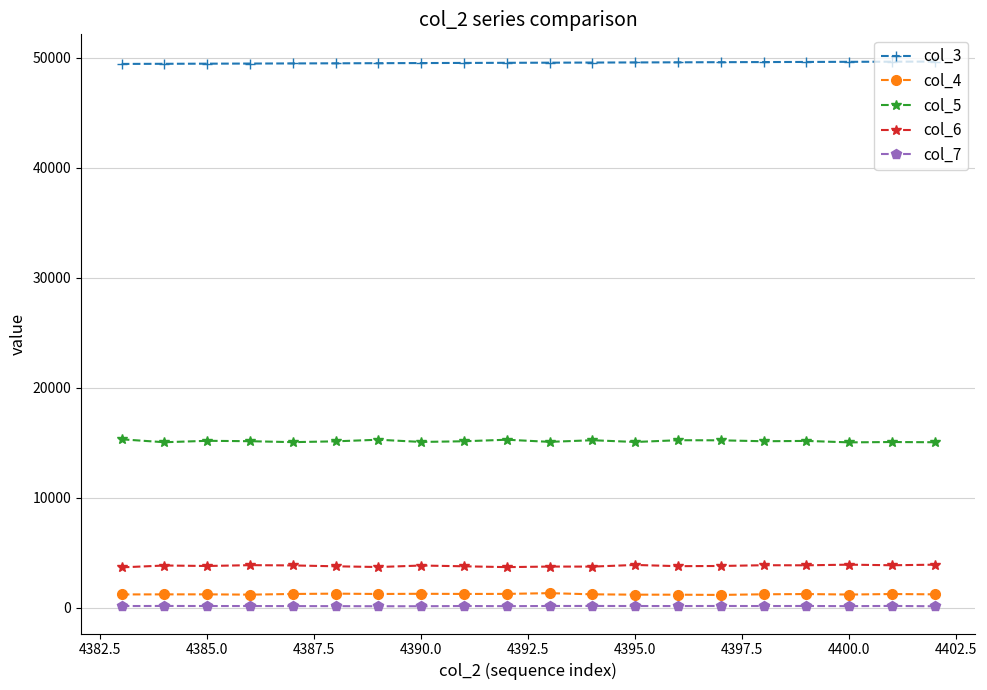

True or false: col_4 has more than 0 points higher than both neighbors.

True